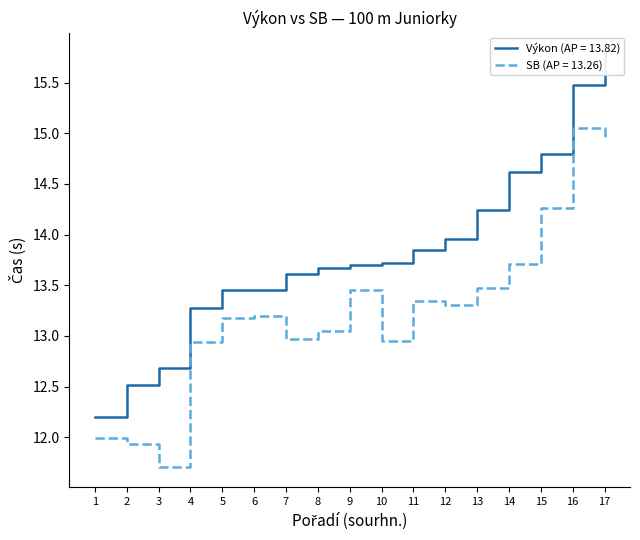

How many lines are shown in the chart?

2